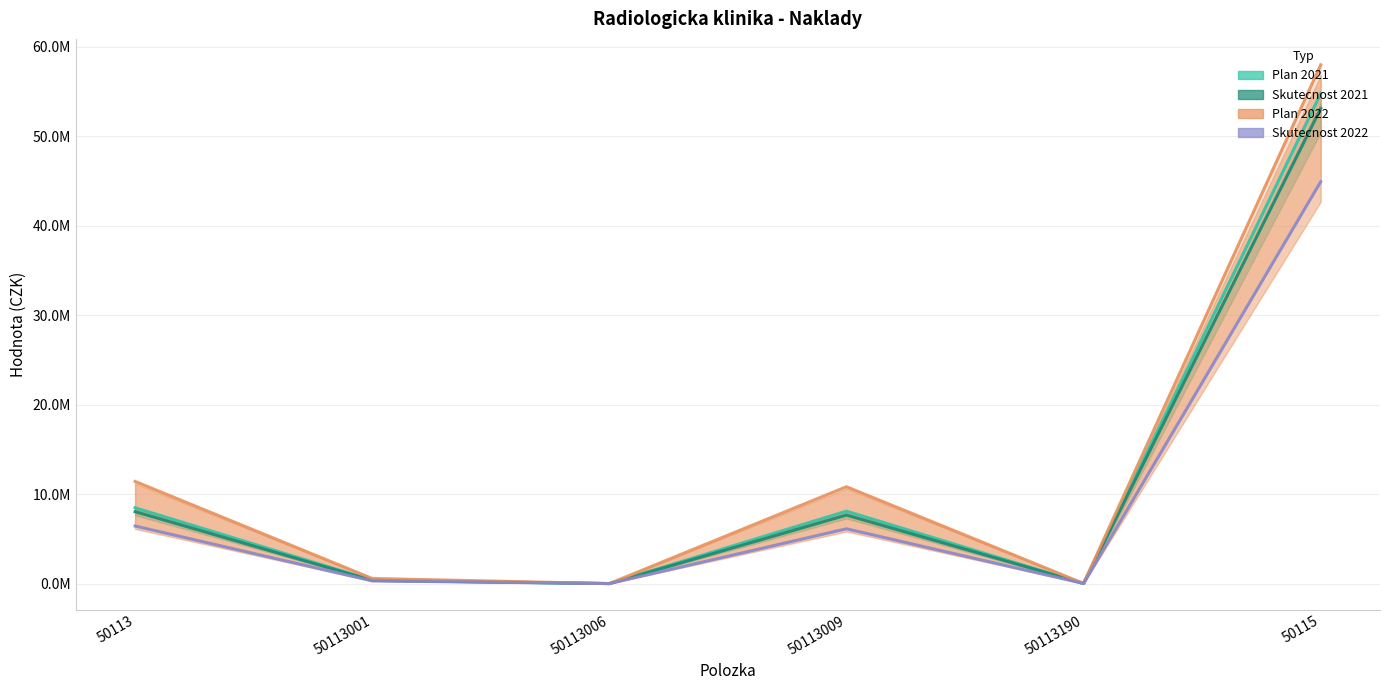

What is the label of the 6th point from the left?

50115